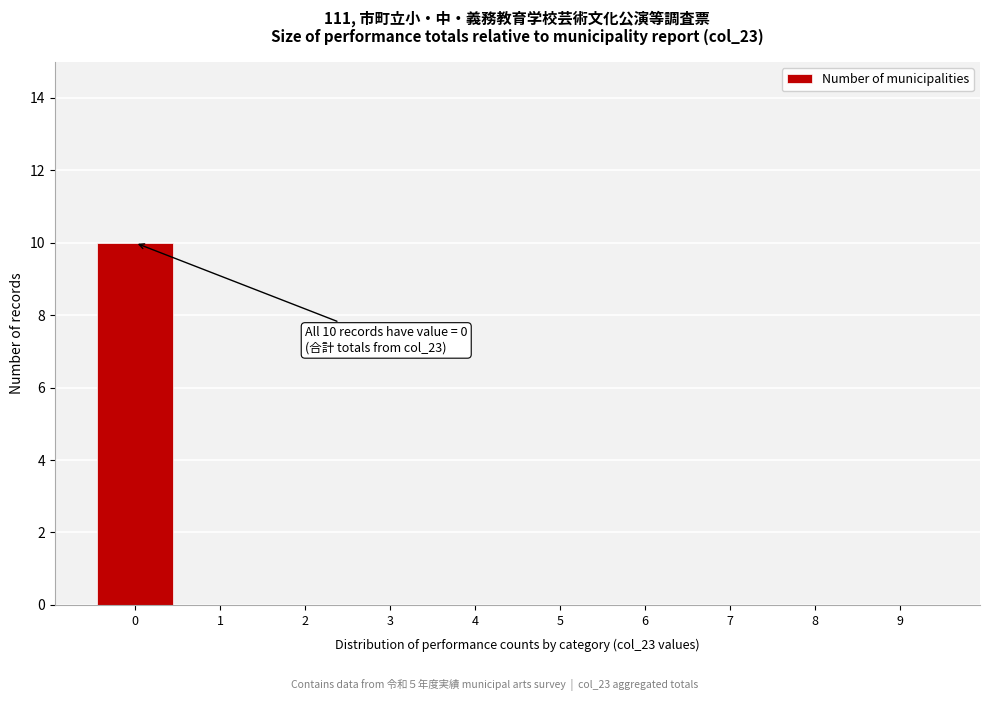

Reading left to right, extract all data points from this chart.

0=10	1=0	2=0	3=0	4=0	5=0	6=0	7=0	8=0	9=0